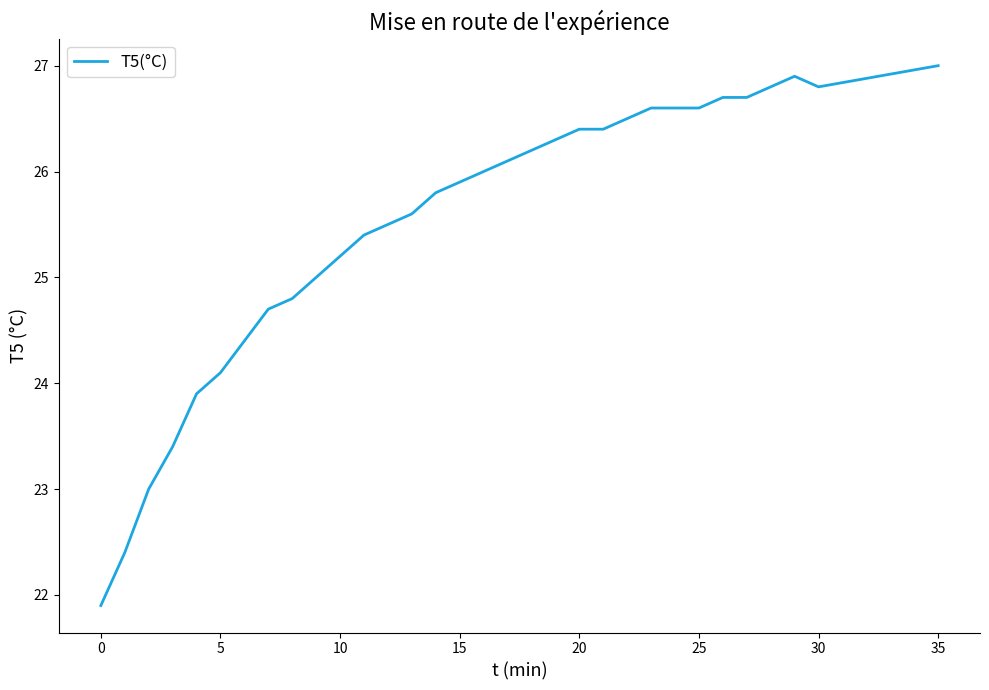

What is the difference between the maximum and minimum values?

5.1